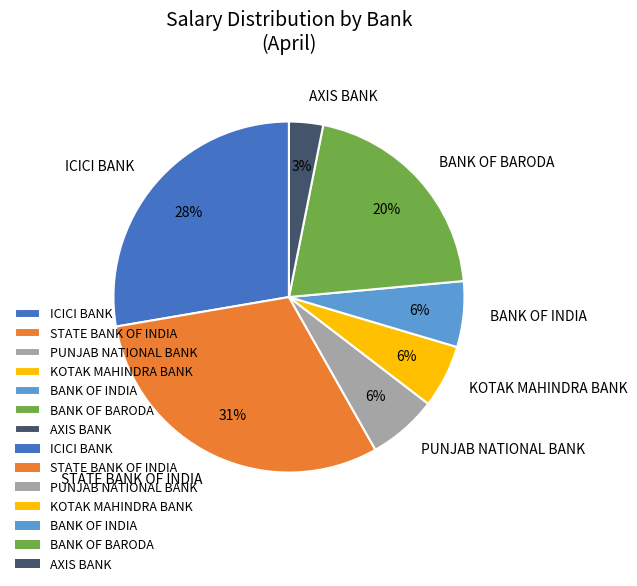

True or false: BANK OF INDIA accounts for 6% of the total.

True